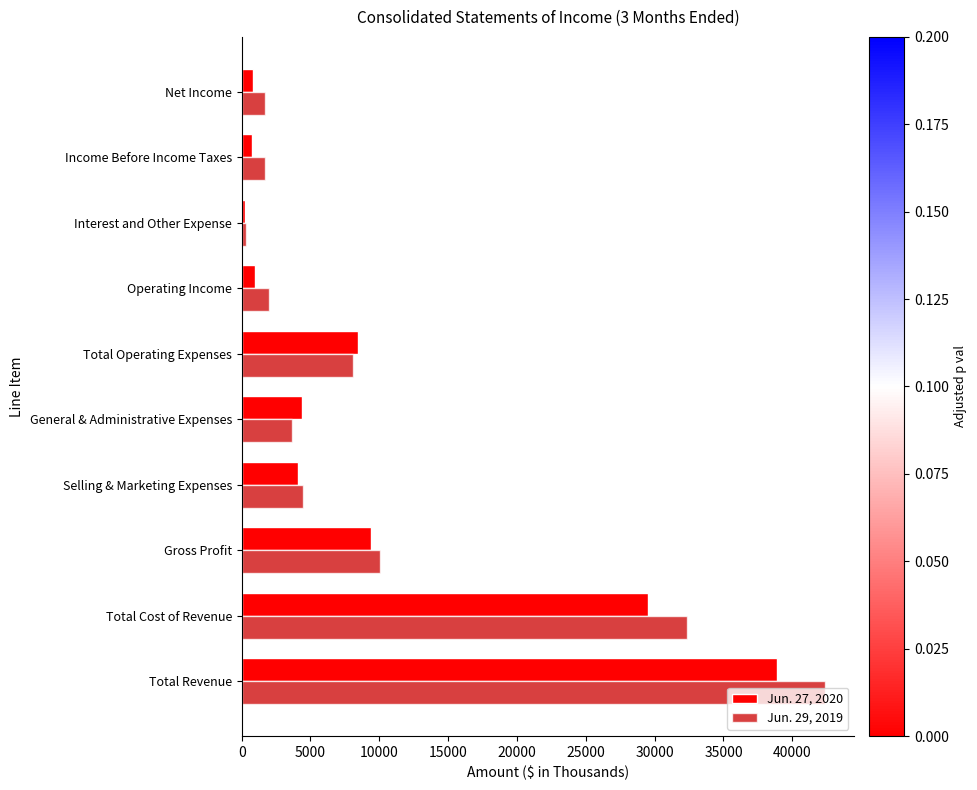

Which category has the lowest value in the Jun. 29, 2019 series?

Interest and Other Expense